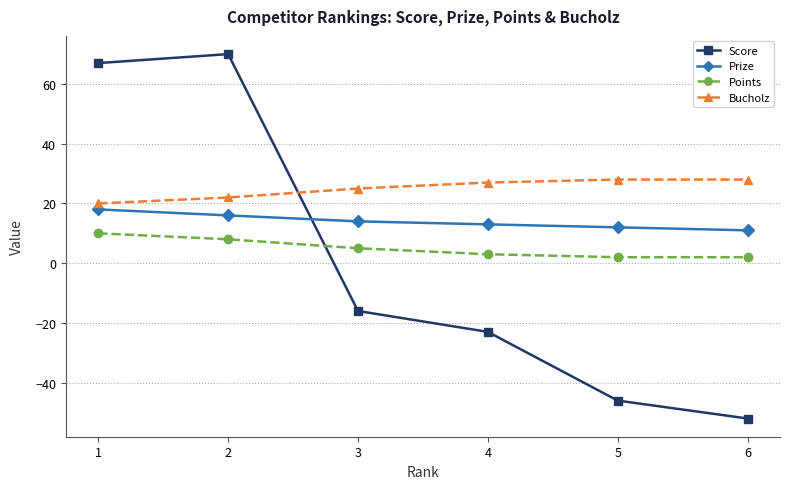

Read the Bucholz value at 3.

25